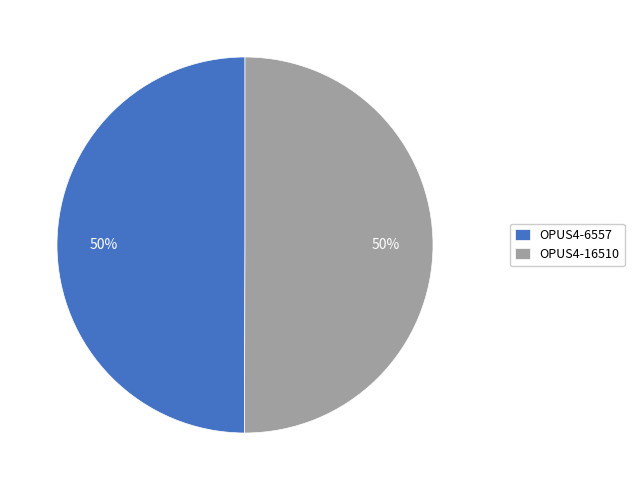

How many segments does this pie chart have?

2